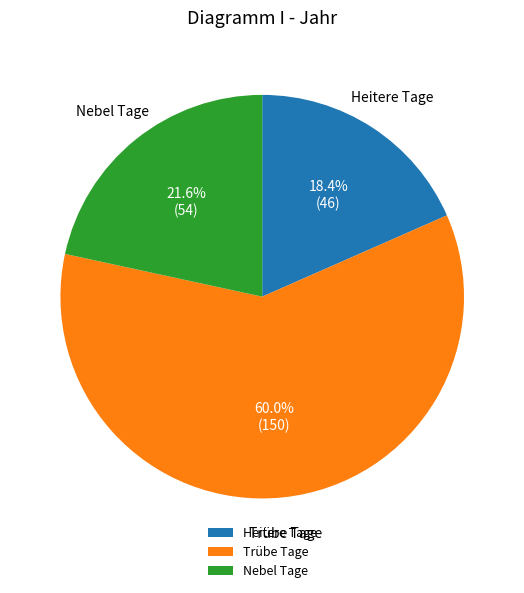

How many segments does this pie chart have?

3